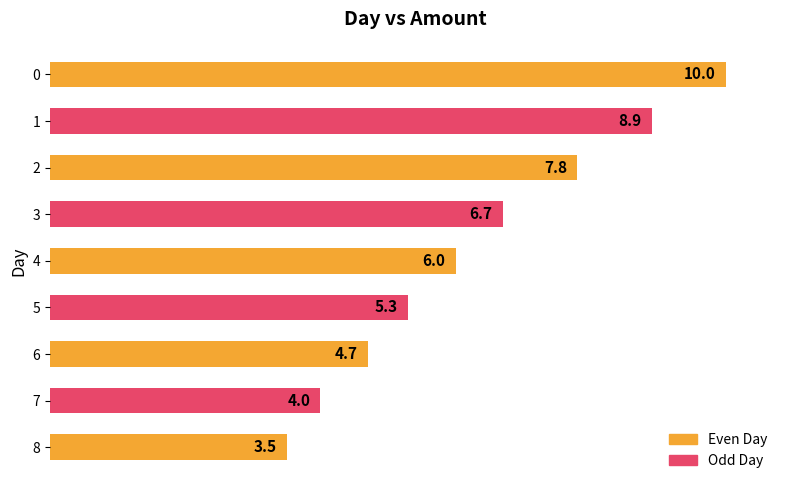

What is the average value?

6.3